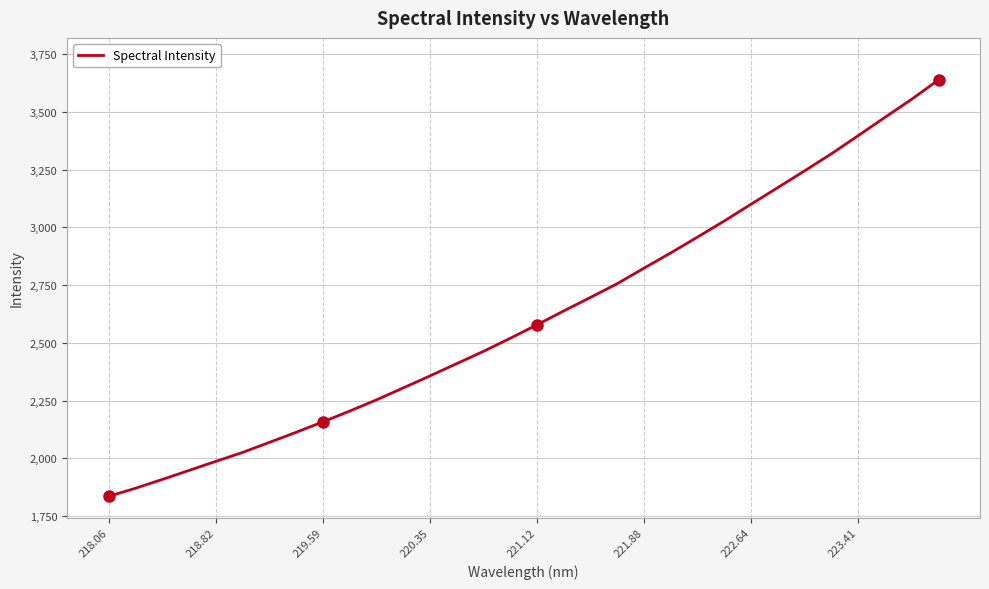

What is the maximum value shown in the chart?

3638.7